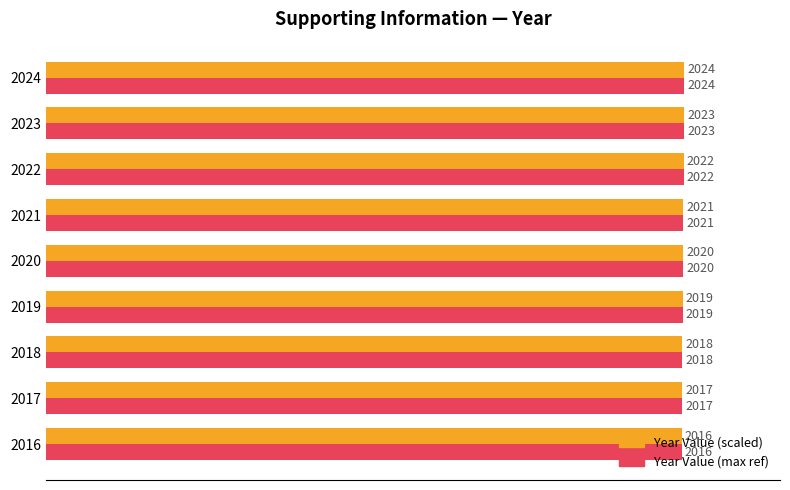

What are all the series names shown in the legend?

Year Value (scaled), Year Value (max ref)